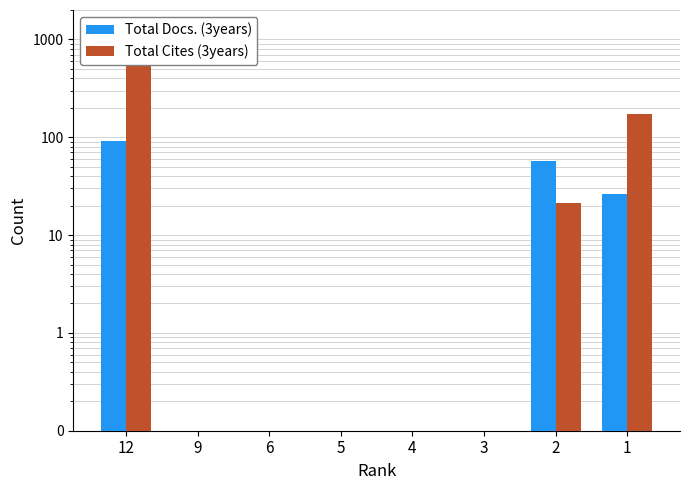

True or false: Total Cites (3years) has a value of 800.1 at 12.

True